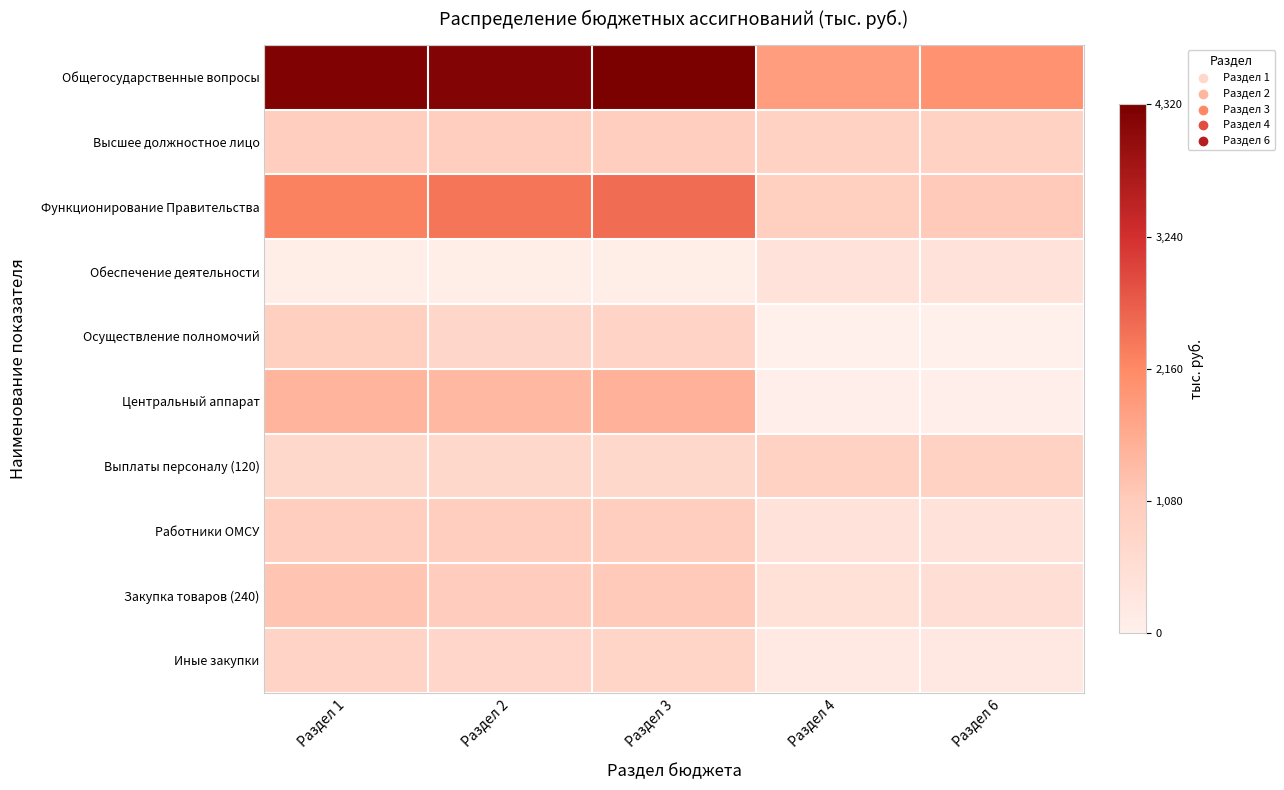

Reading left to right, extract all data points from this chart.

Общегосударственные вопросы: Раздел 1=4250.9	Раздел 2=4217.8	Раздел 3=4320.5	Раздел 4=1855.4	Раздел 6=1993.4
Высшее должностное лицо: Раздел 1=1021.0	Раздел 2=1021.0	Раздел 3=1021.0	Раздел 4=892.0	Раздел 6=892.0
Функционирование Правительства: Раздел 1=2261.4	Раздел 2=2399.4	Раздел 3=2502.6	Раздел 4=963.4	Раздел 6=1101.4
Обеспечение деятельности: Раздел 1=51.0	Раздел 2=51.0	Раздел 3=51.0	Раздел 4=406.0	Раздел 6=406.0
Осуществление полномочий: Раздел 1=968.5	Раздел 2=746.0	Раздел 3=812.0	Раздел 4=10.5	Раздел 6=10.5
Центральный аппарат: Раздел 1=1455.0	Раздел 2=1399.4	Раздел 3=1502.6	Раздел 4=40.5	Раздел 6=40.5
Выплаты персоналу (120): Раздел 1=721.4	Раздел 2=721.4	Раздел 3=721.4	Раздел 4=892.0	Раздел 6=892.0
Работники ОМСУ: Раздел 1=1021.0	Раздел 2=1021.0	Раздел 3=1021.0	Раздел 4=406.0	Раздел 6=406.0
Закупка товаров (240): Раздел 1=1200.0	Раздел 2=1050.0	Раздел 3=1100.0	Раздел 4=450.0	Раздел 6=500.0
Иные закупки: Раздел 1=850.0	Раздел 2=780.0	Раздел 3=800.0	Раздел 4=200.0	Раздел 6=220.0